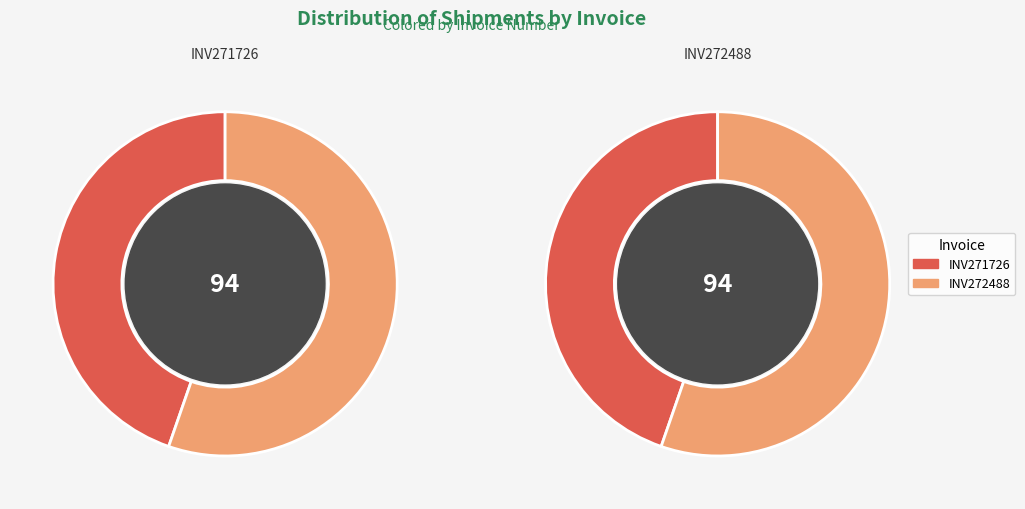

What is the largest slice in the pie chart?

INV272488